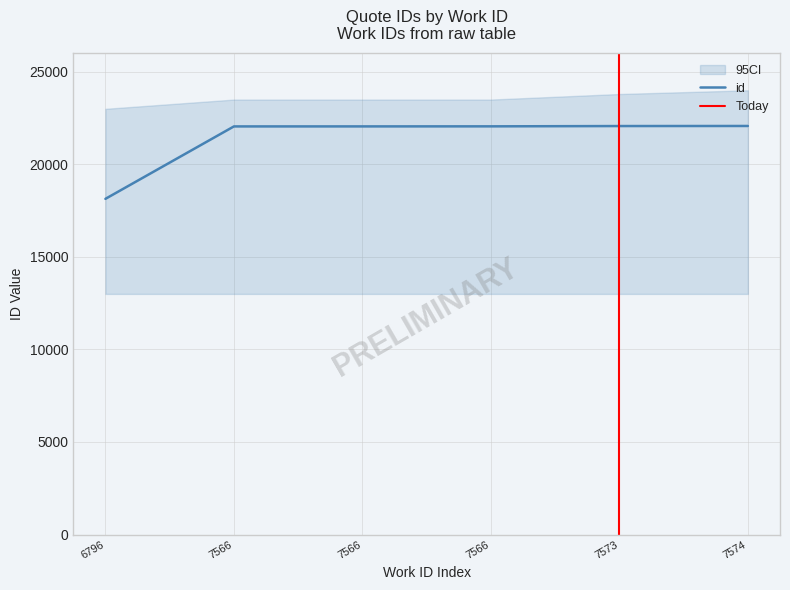

Reading left to right, what are all the values shown in this chart?

18136	22049	22050	22053	22069	22073